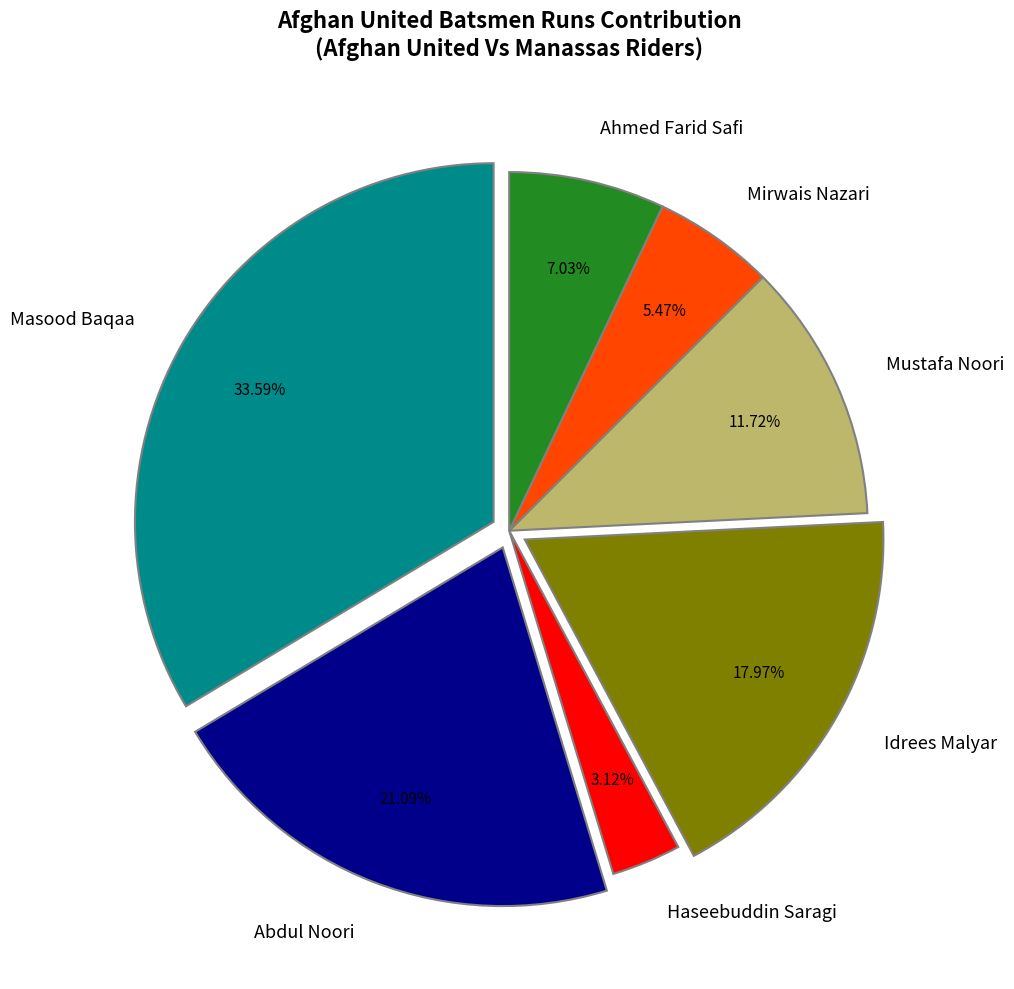

What is the largest slice in the pie chart?

Masood Baqaa